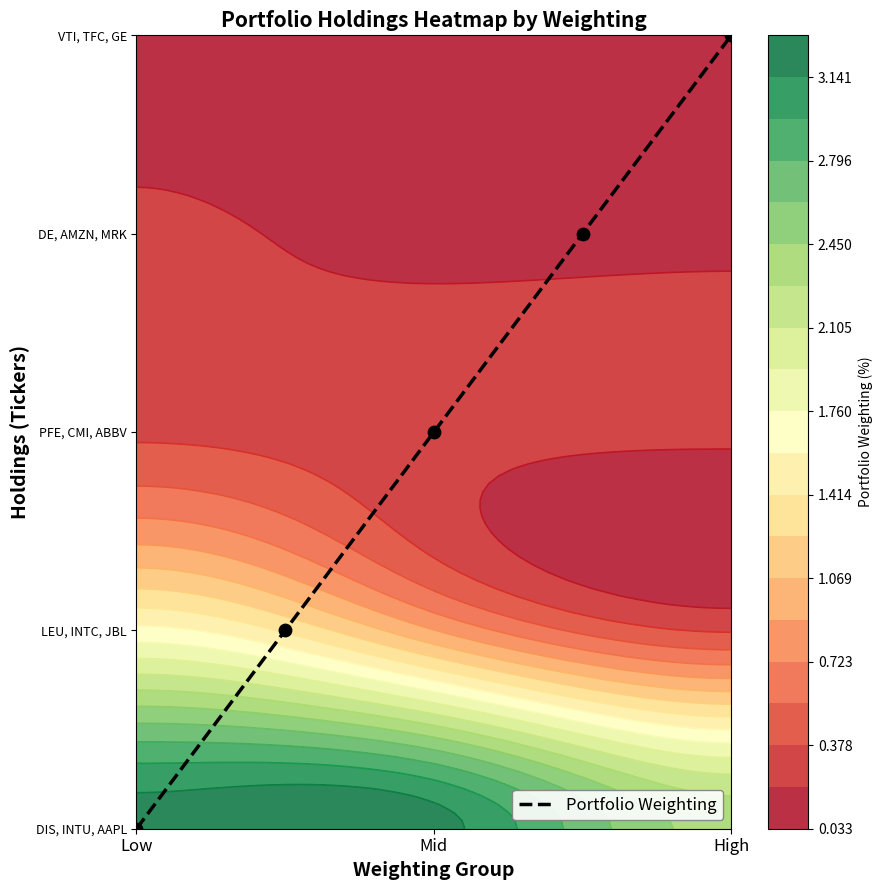

At which category does the chart reach its minimum across all series?

Low